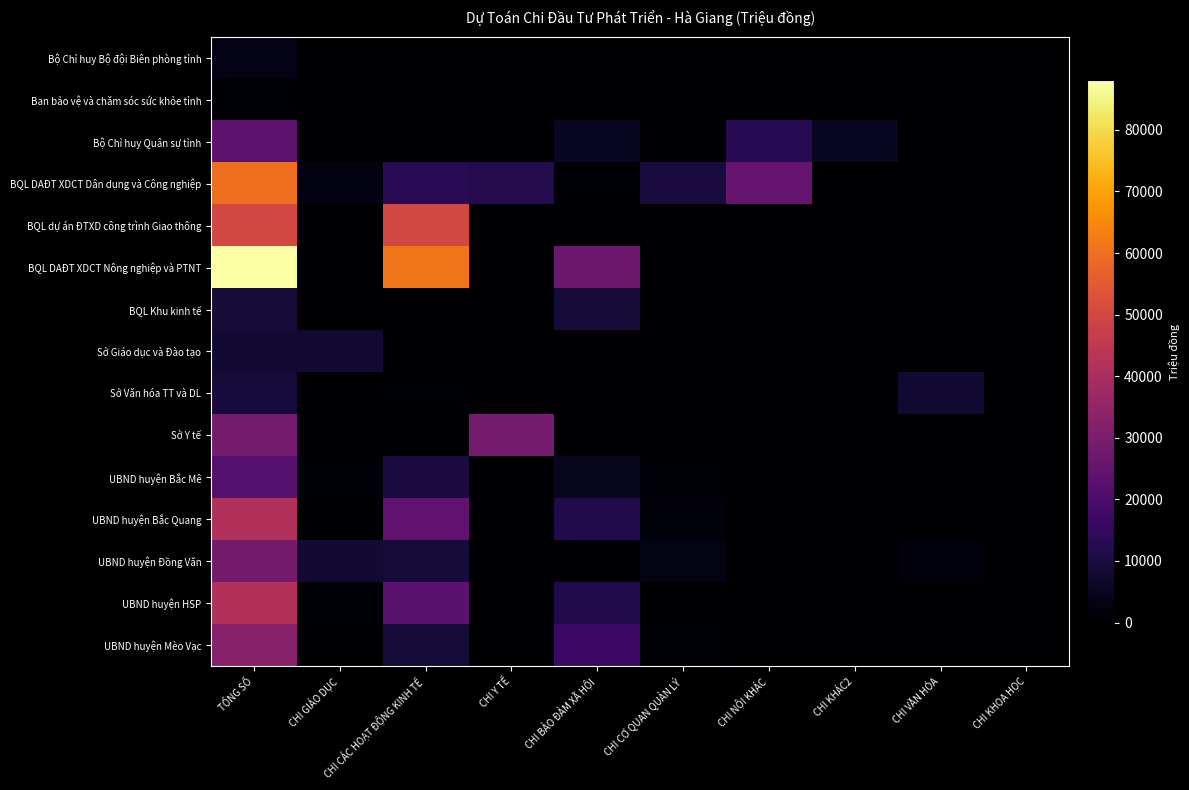

What is the spread (max minus min) of values at CHI CÁC HOẠT ĐỘNG KINH TẾ?

61353